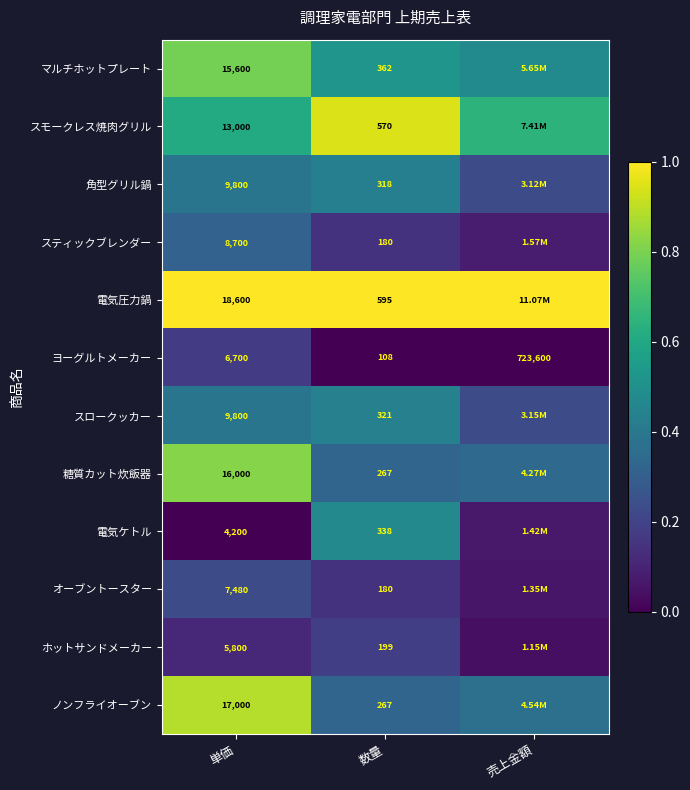

Is it true that スモークレス焼肉グリル equals 0.8 at 単価?

False